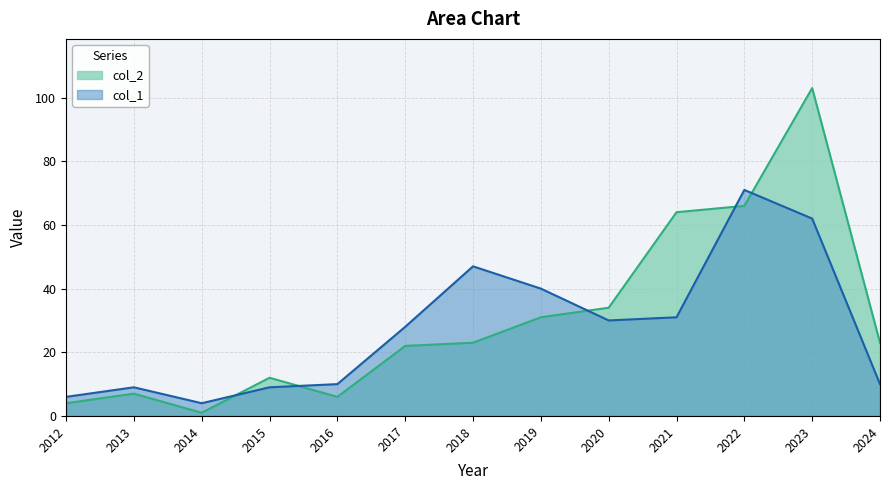

Between 2014 and 2019, which series saw the biggest shift?

col_1